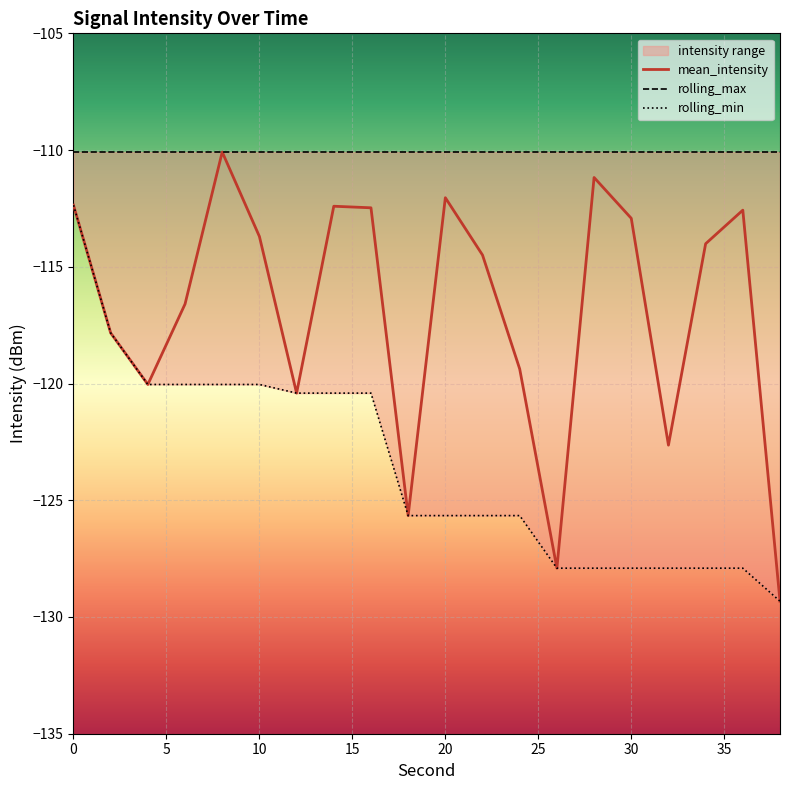

What is the sum of all rolling_min values?

-2471.0